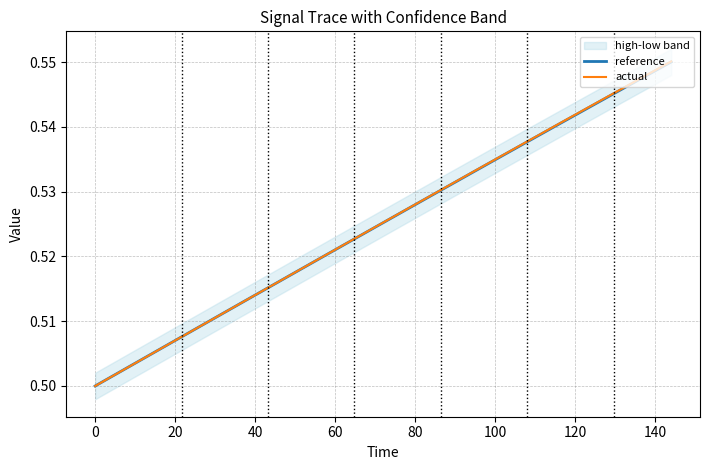

How many distinct data groups are displayed?

2